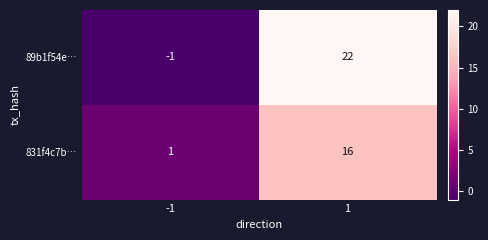

What is the maximum value for 831f4c7b…?

16